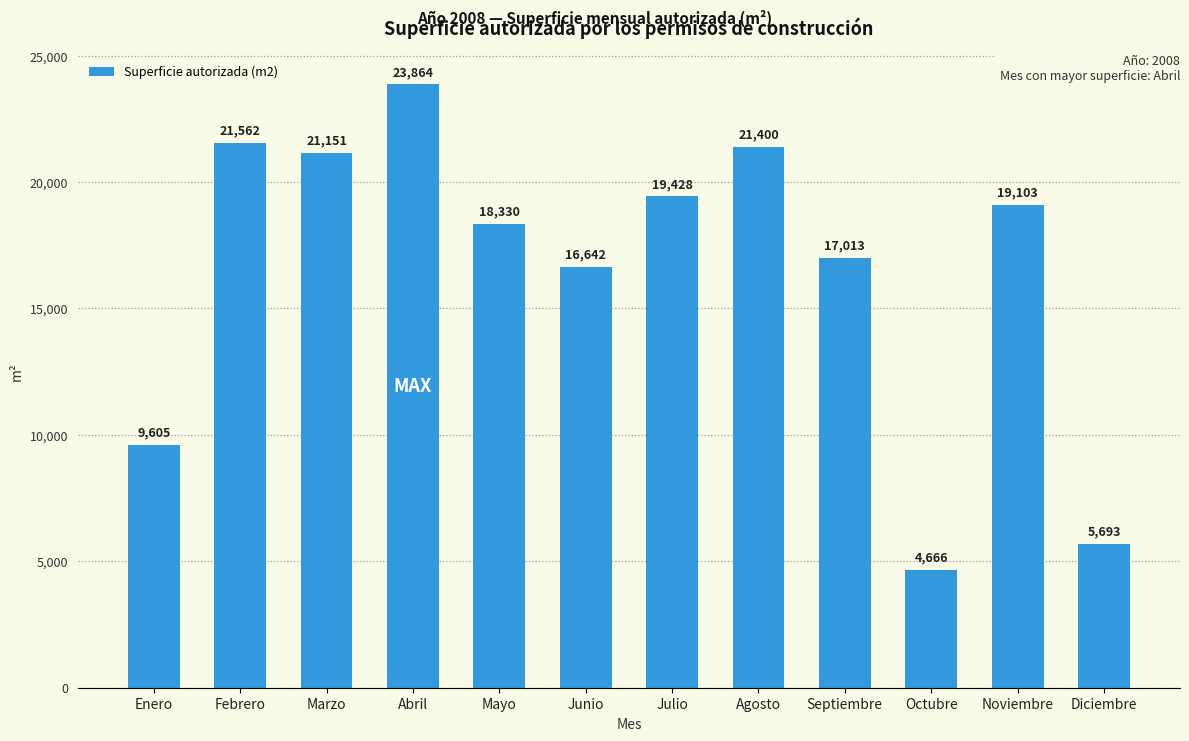

How many categories are shown in the chart?

12